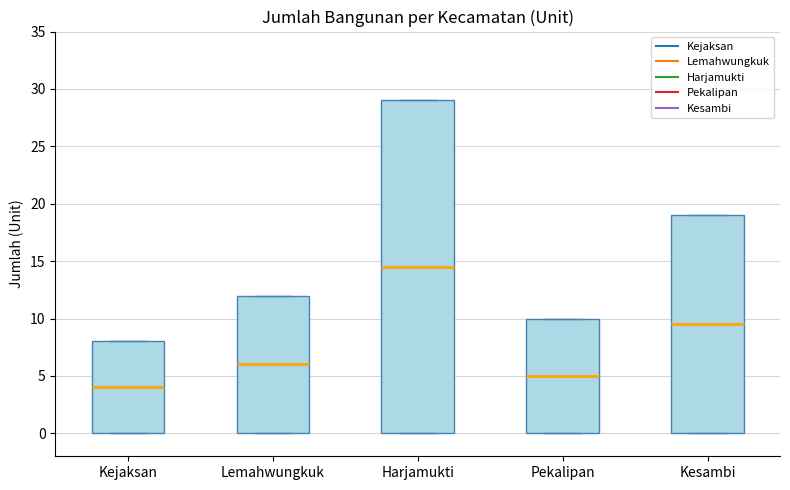

Reading left to right, transcribe this box plot: for each box, give where its median line is, the range the box spans, and where its two whiskers end, as read against the y-axis. The values are not printed on the chart, so give them approximately, as read against the axis.

Kejaksan: median 4.0, box 0.0 to 8.0, whiskers 0.0 to 8.0
Lemahwungkuk: median 6.0, box 0.0 to 12.0, whiskers 0.0 to 12.0
Harjamukti: median 14.5, box 0.0 to 29.0, whiskers 0.0 to 29.0
Pekalipan: median 5.0, box 0.0 to 10.0, whiskers 0.0 to 10.0
Kesambi: median 9.5, box 0.0 to 19.0, whiskers 0.0 to 19.0